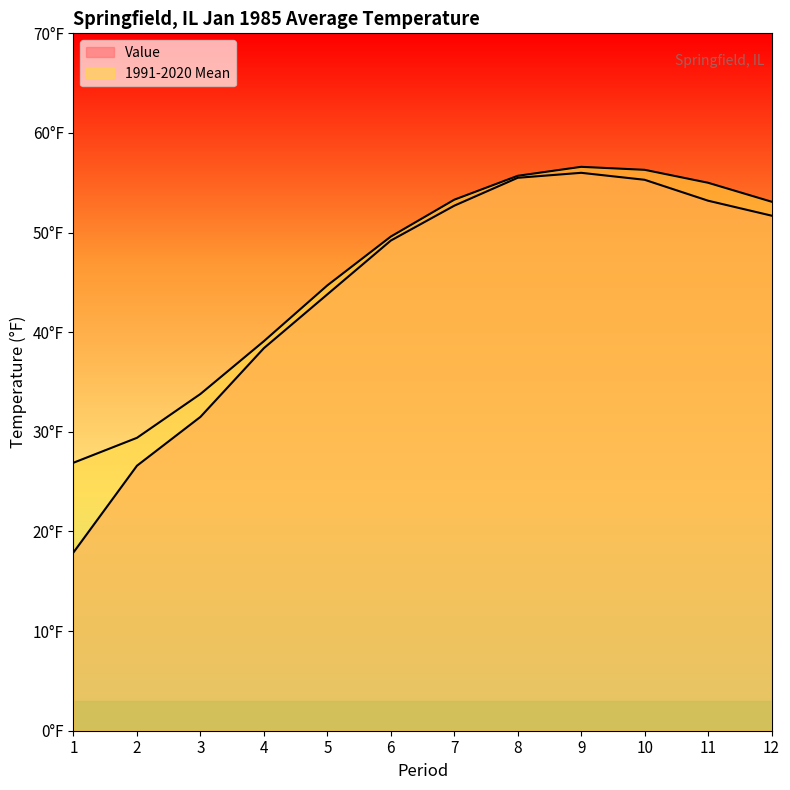

Reading left to right, transcribe all the data shown in this chart.

Value: 17.9	26.6	31.5	38.4	43.8	49.2	52.7	55.5	56.0	55.3	53.2	51.7
1991-2020 Mean: 26.9	29.4	33.8	39.1	44.7	49.6	53.3	55.7	56.6	56.3	55.0	53.1